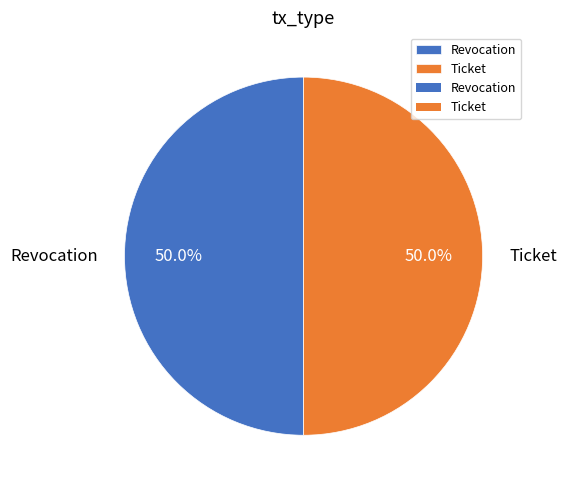

How many segments does this pie chart have?

2